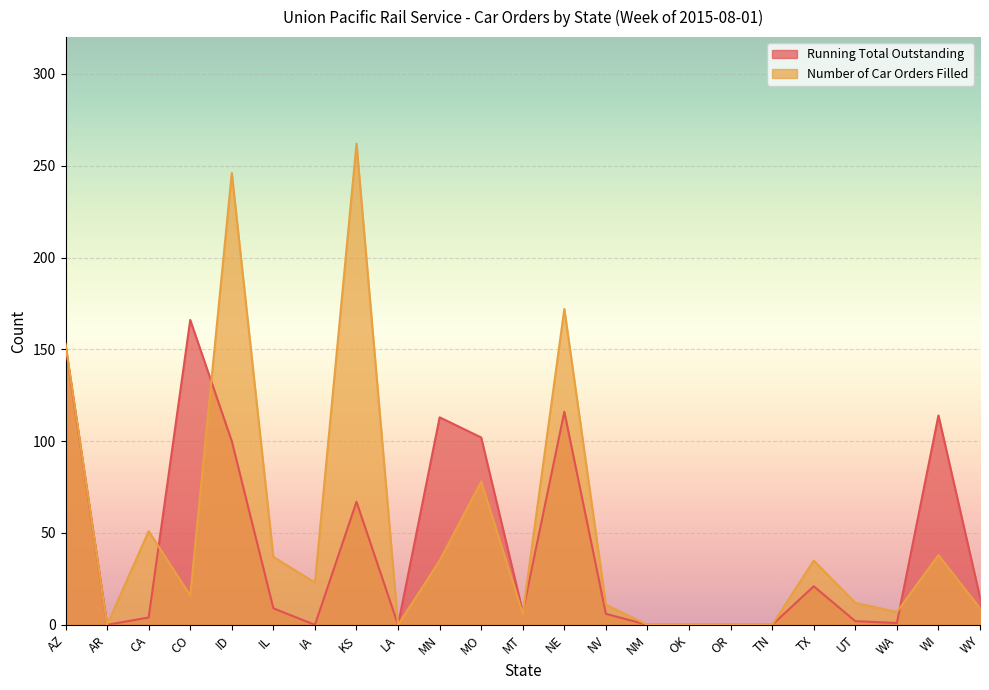

How many lines are shown in the chart?

2